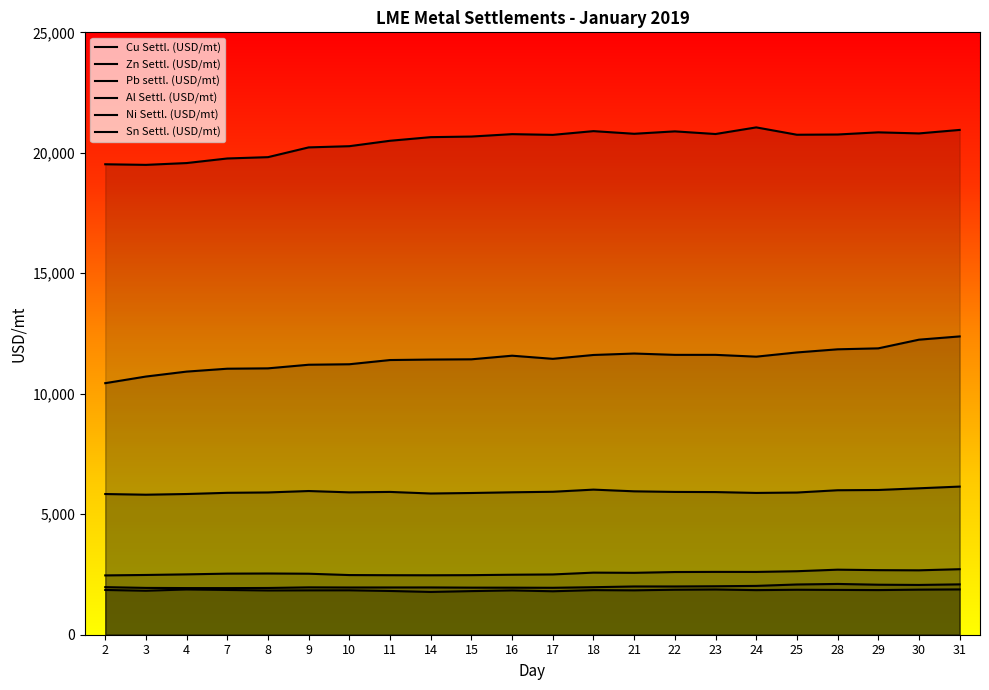

How many values in the Zn Settl. (USD/mt) series are below 2541?

11